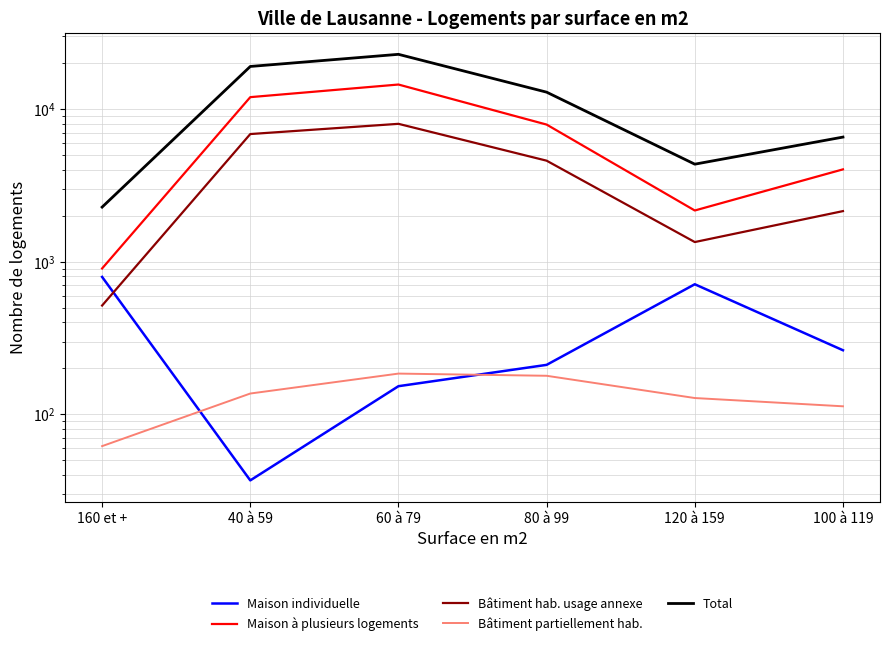

The value of Maison à plusieurs logements at 120 à 159 is 3289. True or false?

False